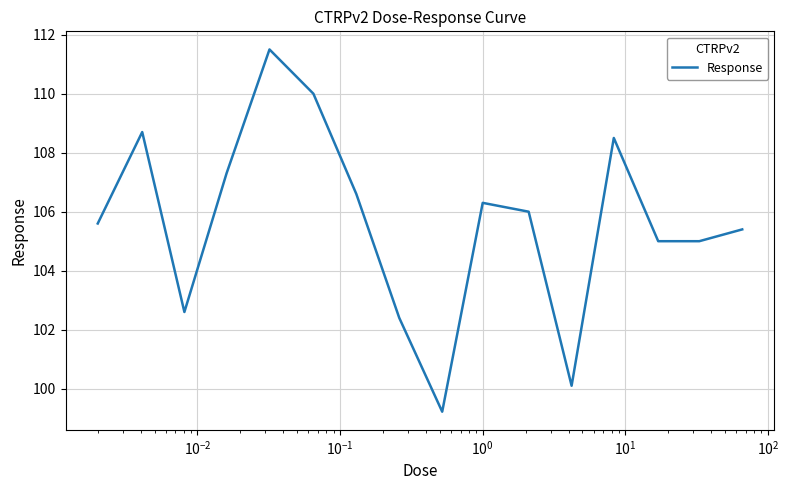

What is the maximum value shown in the chart?

111.5